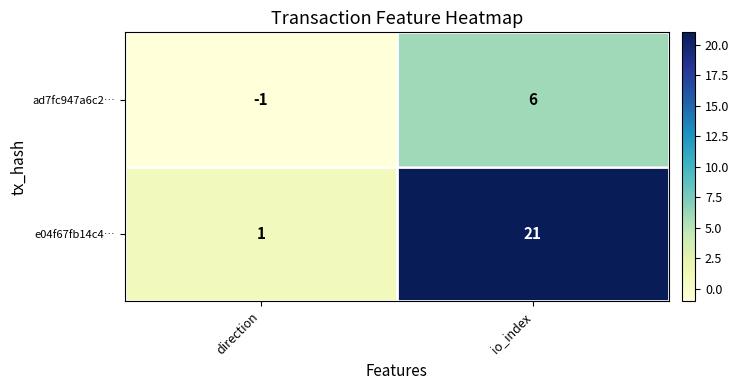

What is the greatest value displayed?

21